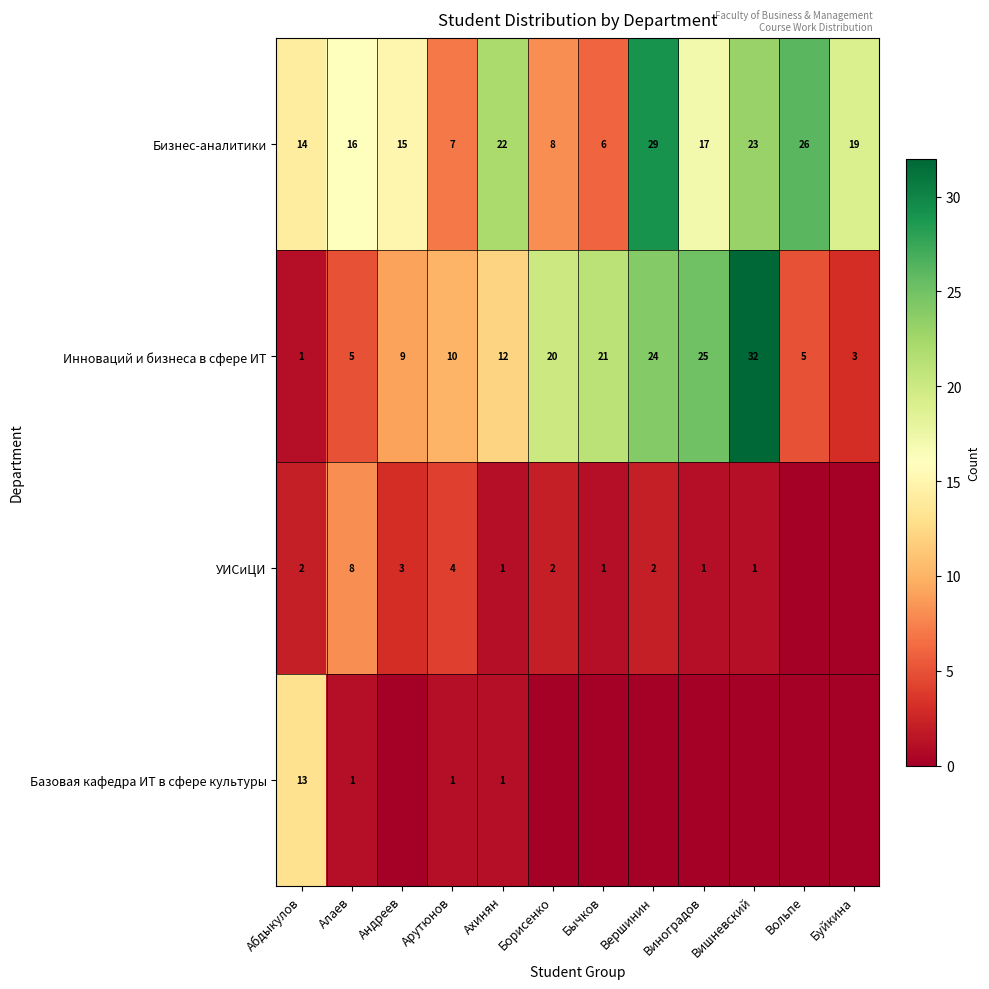

Which has a higher value, Вольпе or Абдыкулов?

Вольпе